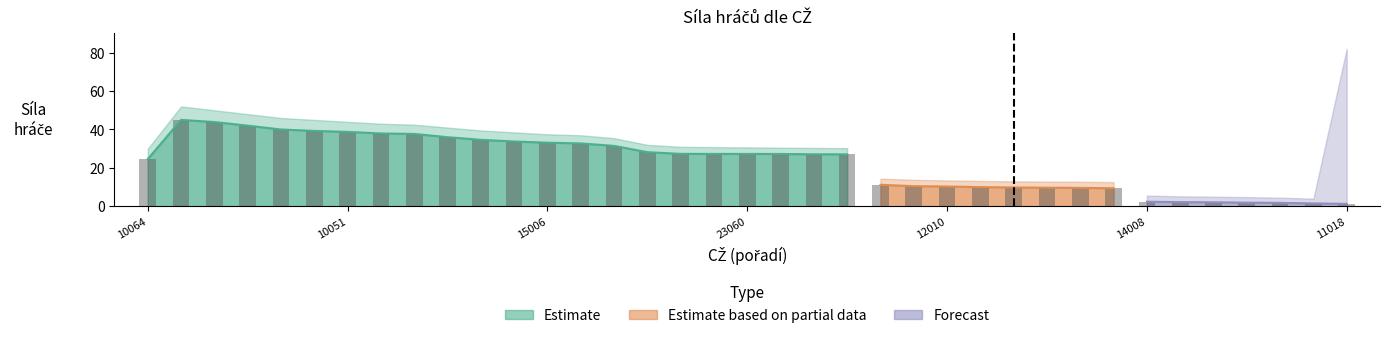

Are the bars horizontal?

No